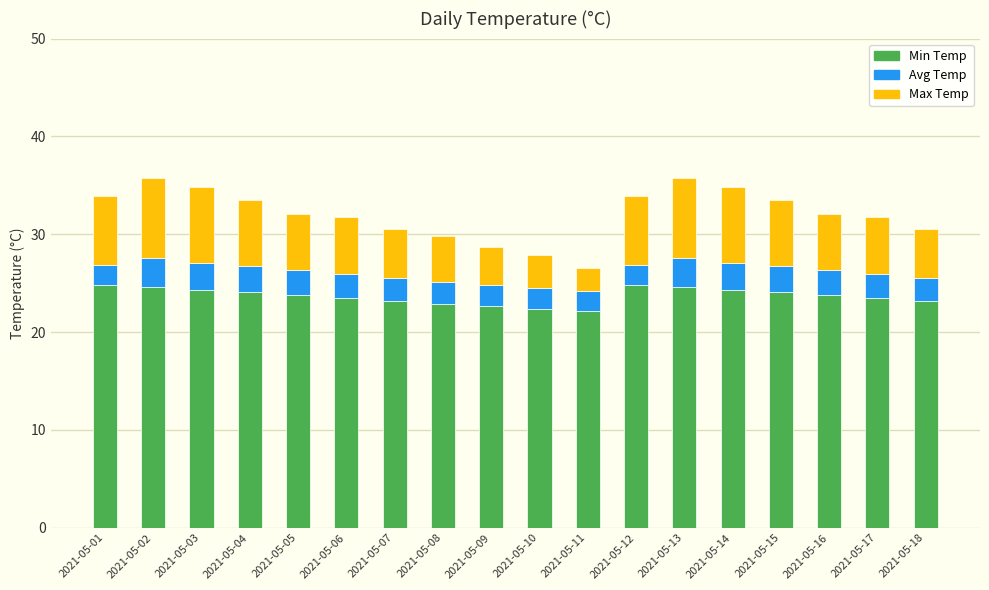

What is the total value across all series at 2021-05-15?

33.5